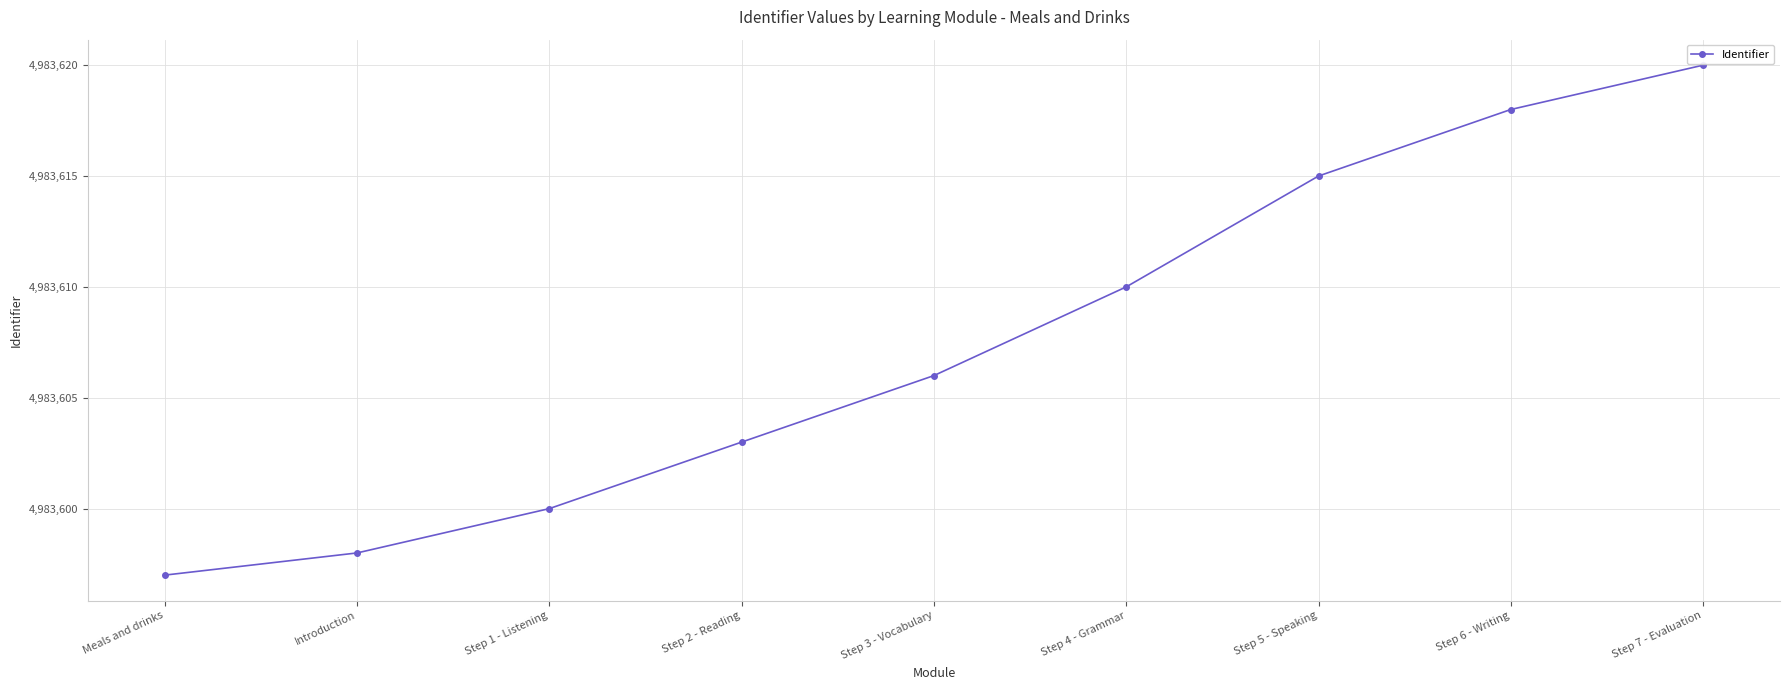

Which label corresponds to the smallest value in the chart?

Meals and drinks